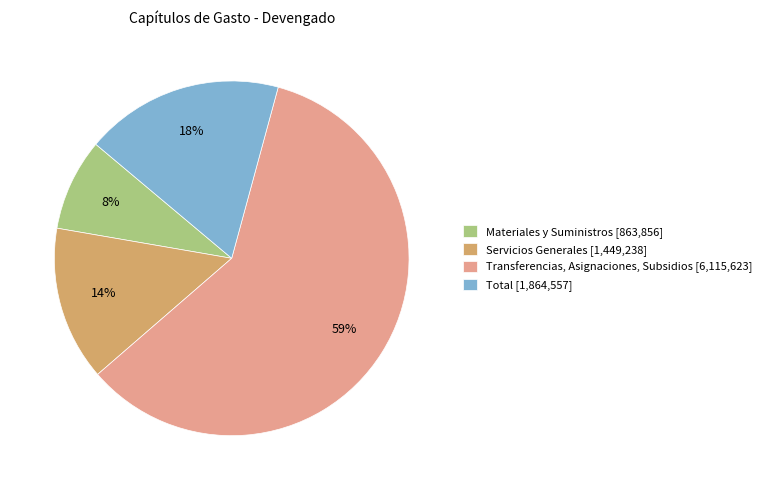

Count the number of slices in the pie.

4